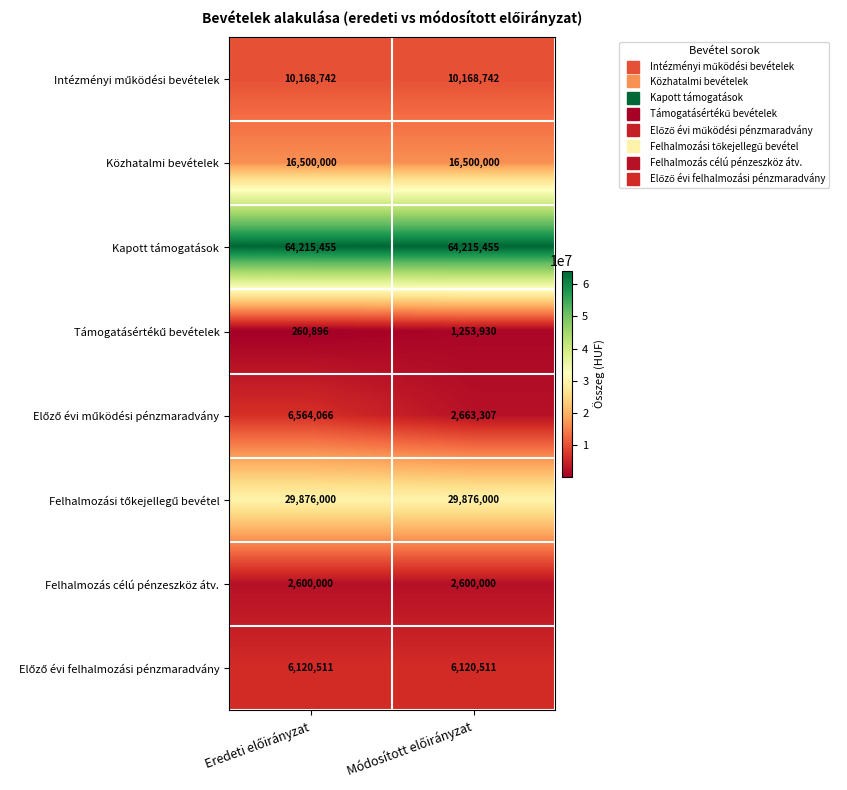

What is the maximum value for Felhalmozás célú pénzeszköz átv.?

2600000